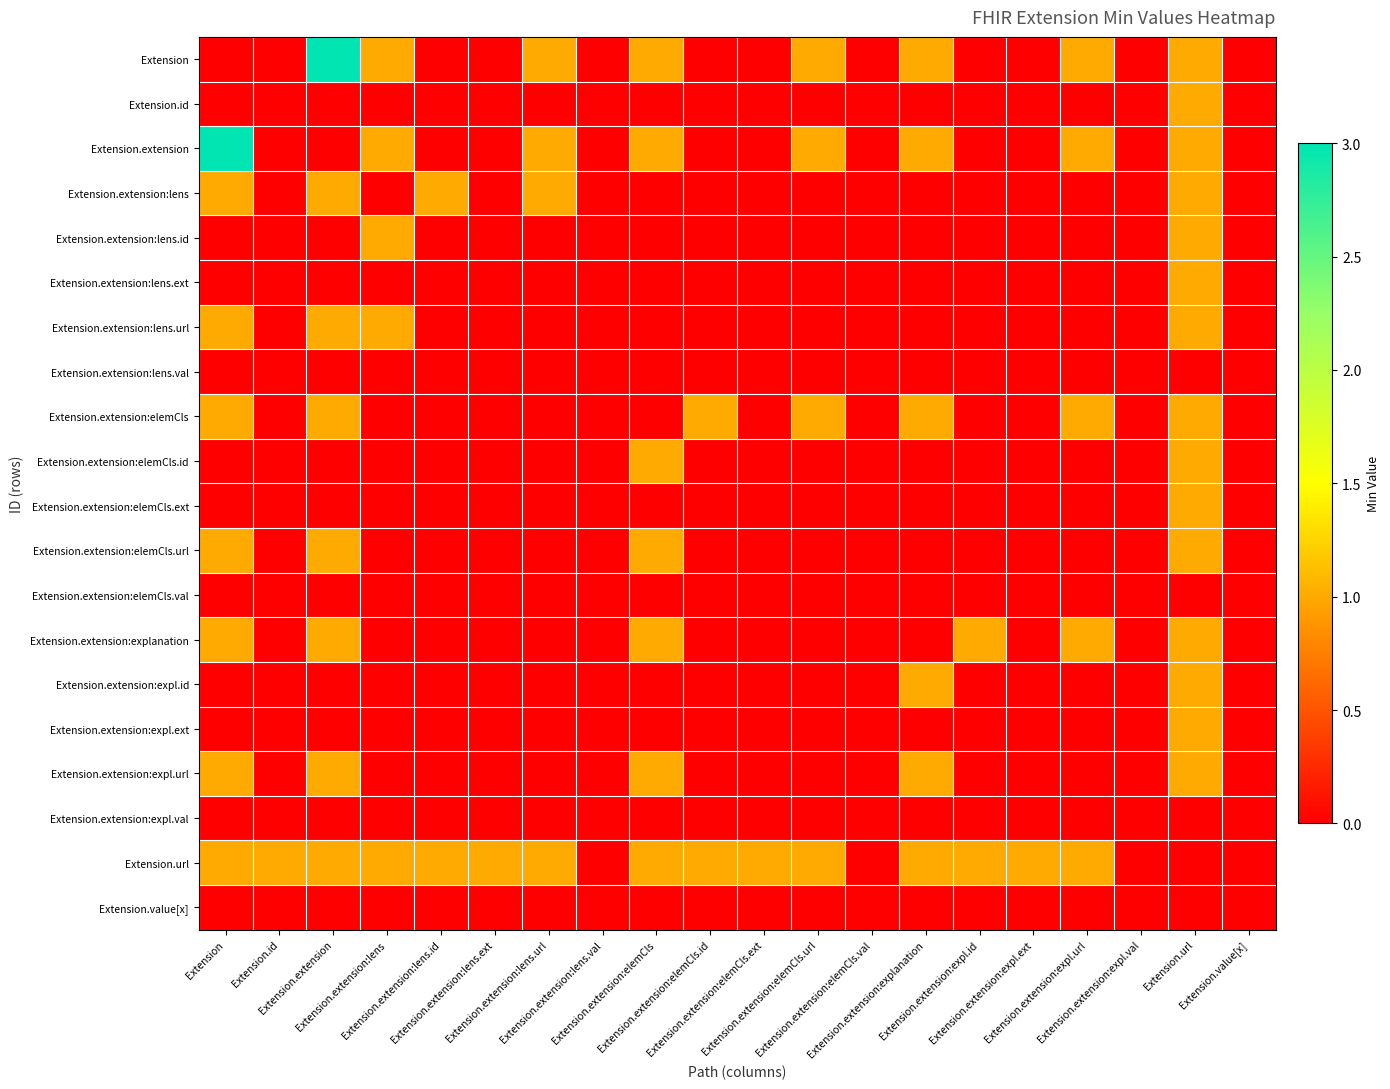

Reading left to right, what are all the values shown in this chart?

Extension: Extension=0	Extension.id=0	Extension.extension=3	Extension.extension:lens=1	Extension.extension:lens.id=0	Extension.extension:lens.ext=0	Extension.extension:lens.url=1	Extension.extension:lens.val=0	Extension.extension:elemCls=1	Extension.extension:elemCls.id=0	Extension.extension:elemCls.ext=0	Extension.extension:elemCls.url=1	Extension.extension:elemCls.val=0	Extension.extension:explanation=1	Extension.extension:expl.id=0	Extension.extension:expl.ext=0	Extension.extension:expl.url=1	Extension.extension:expl.val=0	Extension.url=1	Extension.value[x]=0
Extension.id: Extension=0	Extension.id=0	Extension.extension=0	Extension.extension:lens=0	Extension.extension:lens.id=0	Extension.extension:lens.ext=0	Extension.extension:lens.url=0	Extension.extension:lens.val=0	Extension.extension:elemCls=0	Extension.extension:elemCls.id=0	Extension.extension:elemCls.ext=0	Extension.extension:elemCls.url=0	Extension.extension:elemCls.val=0	Extension.extension:explanation=0	Extension.extension:expl.id=0	Extension.extension:expl.ext=0	Extension.extension:expl.url=0	Extension.extension:expl.val=0	Extension.url=1	Extension.value[x]=0
Extension.extension: Extension=3	Extension.id=0	Extension.extension=0	Extension.extension:lens=1	Extension.extension:lens.id=0	Extension.extension:lens.ext=0	Extension.extension:lens.url=1	Extension.extension:lens.val=0	Extension.extension:elemCls=1	Extension.extension:elemCls.id=0	Extension.extension:elemCls.ext=0	Extension.extension:elemCls.url=1	Extension.extension:elemCls.val=0	Extension.extension:explanation=1	Extension.extension:expl.id=0	Extension.extension:expl.ext=0	Extension.extension:expl.url=1	Extension.extension:expl.val=0	Extension.url=1	Extension.value[x]=0
Extension.extension:lens: Extension=1	Extension.id=0	Extension.extension=1	Extension.extension:lens=0	Extension.extension:lens.id=1	Extension.extension:lens.ext=0	Extension.extension:lens.url=1	Extension.extension:lens.val=0	Extension.extension:elemCls=0	Extension.extension:elemCls.id=0	Extension.extension:elemCls.ext=0	Extension.extension:elemCls.url=0	Extension.extension:elemCls.val=0	Extension.extension:explanation=0	Extension.extension:expl.id=0	Extension.extension:expl.ext=0	Extension.extension:expl.url=0	Extension.extension:expl.val=0	Extension.url=1	Extension.value[x]=0
Extension.extension:lens.id: Extension=0	Extension.id=0	Extension.extension=0	Extension.extension:lens=1	Extension.extension:lens.id=0	Extension.extension:lens.ext=0	Extension.extension:lens.url=0	Extension.extension:lens.val=0	Extension.extension:elemCls=0	Extension.extension:elemCls.id=0	Extension.extension:elemCls.ext=0	Extension.extension:elemCls.url=0	Extension.extension:elemCls.val=0	Extension.extension:explanation=0	Extension.extension:expl.id=0	Extension.extension:expl.ext=0	Extension.extension:expl.url=0	Extension.extension:expl.val=0	Extension.url=1	Extension.value[x]=0
Extension.extension:lens.ext: Extension=0	Extension.id=0	Extension.extension=0	Extension.extension:lens=0	Extension.extension:lens.id=0	Extension.extension:lens.ext=0	Extension.extension:lens.url=0	Extension.extension:lens.val=0	Extension.extension:elemCls=0	Extension.extension:elemCls.id=0	Extension.extension:elemCls.ext=0	Extension.extension:elemCls.url=0	Extension.extension:elemCls.val=0	Extension.extension:explanation=0	Extension.extension:expl.id=0	Extension.extension:expl.ext=0	Extension.extension:expl.url=0	Extension.extension:expl.val=0	Extension.url=1	Extension.value[x]=0
Extension.extension:lens.url: Extension=1	Extension.id=0	Extension.extension=1	Extension.extension:lens=1	Extension.extension:lens.id=0	Extension.extension:lens.ext=0	Extension.extension:lens.url=0	Extension.extension:lens.val=0	Extension.extension:elemCls=0	Extension.extension:elemCls.id=0	Extension.extension:elemCls.ext=0	Extension.extension:elemCls.url=0	Extension.extension:elemCls.val=0	Extension.extension:explanation=0	Extension.extension:expl.id=0	Extension.extension:expl.ext=0	Extension.extension:expl.url=0	Extension.extension:expl.val=0	Extension.url=1	Extension.value[x]=0
Extension.extension:lens.val: Extension=0	Extension.id=0	Extension.extension=0	Extension.extension:lens=0	Extension.extension:lens.id=0	Extension.extension:lens.ext=0	Extension.extension:lens.url=0	Extension.extension:lens.val=0	Extension.extension:elemCls=0	Extension.extension:elemCls.id=0	Extension.extension:elemCls.ext=0	Extension.extension:elemCls.url=0	Extension.extension:elemCls.val=0	Extension.extension:explanation=0	Extension.extension:expl.id=0	Extension.extension:expl.ext=0	Extension.extension:expl.url=0	Extension.extension:expl.val=0	Extension.url=0	Extension.value[x]=0
Extension.extension:elemCls: Extension=1	Extension.id=0	Extension.extension=1	Extension.extension:lens=0	Extension.extension:lens.id=0	Extension.extension:lens.ext=0	Extension.extension:lens.url=0	Extension.extension:lens.val=0	Extension.extension:elemCls=0	Extension.extension:elemCls.id=1	Extension.extension:elemCls.ext=0	Extension.extension:elemCls.url=1	Extension.extension:elemCls.val=0	Extension.extension:explanation=1	Extension.extension:expl.id=0	Extension.extension:expl.ext=0	Extension.extension:expl.url=1	Extension.extension:expl.val=0	Extension.url=1	Extension.value[x]=0
Extension.extension:elemCls.id: Extension=0	Extension.id=0	Extension.extension=0	Extension.extension:lens=0	Extension.extension:lens.id=0	Extension.extension:lens.ext=0	Extension.extension:lens.url=0	Extension.extension:lens.val=0	Extension.extension:elemCls=1	Extension.extension:elemCls.id=0	Extension.extension:elemCls.ext=0	Extension.extension:elemCls.url=0	Extension.extension:elemCls.val=0	Extension.extension:explanation=0	Extension.extension:expl.id=0	Extension.extension:expl.ext=0	Extension.extension:expl.url=0	Extension.extension:expl.val=0	Extension.url=1	Extension.value[x]=0
Extension.extension:elemCls.ext: Extension=0	Extension.id=0	Extension.extension=0	Extension.extension:lens=0	Extension.extension:lens.id=0	Extension.extension:lens.ext=0	Extension.extension:lens.url=0	Extension.extension:lens.val=0	Extension.extension:elemCls=0	Extension.extension:elemCls.id=0	Extension.extension:elemCls.ext=0	Extension.extension:elemCls.url=0	Extension.extension:elemCls.val=0	Extension.extension:explanation=0	Extension.extension:expl.id=0	Extension.extension:expl.ext=0	Extension.extension:expl.url=0	Extension.extension:expl.val=0	Extension.url=1	Extension.value[x]=0
Extension.extension:elemCls.url: Extension=1	Extension.id=0	Extension.extension=1	Extension.extension:lens=0	Extension.extension:lens.id=0	Extension.extension:lens.ext=0	Extension.extension:lens.url=0	Extension.extension:lens.val=0	Extension.extension:elemCls=1	Extension.extension:elemCls.id=0	Extension.extension:elemCls.ext=0	Extension.extension:elemCls.url=0	Extension.extension:elemCls.val=0	Extension.extension:explanation=0	Extension.extension:expl.id=0	Extension.extension:expl.ext=0	Extension.extension:expl.url=0	Extension.extension:expl.val=0	Extension.url=1	Extension.value[x]=0
Extension.extension:elemCls.val: Extension=0	Extension.id=0	Extension.extension=0	Extension.extension:lens=0	Extension.extension:lens.id=0	Extension.extension:lens.ext=0	Extension.extension:lens.url=0	Extension.extension:lens.val=0	Extension.extension:elemCls=0	Extension.extension:elemCls.id=0	Extension.extension:elemCls.ext=0	Extension.extension:elemCls.url=0	Extension.extension:elemCls.val=0	Extension.extension:explanation=0	Extension.extension:expl.id=0	Extension.extension:expl.ext=0	Extension.extension:expl.url=0	Extension.extension:expl.val=0	Extension.url=0	Extension.value[x]=0
Extension.extension:explanation: Extension=1	Extension.id=0	Extension.extension=1	Extension.extension:lens=0	Extension.extension:lens.id=0	Extension.extension:lens.ext=0	Extension.extension:lens.url=0	Extension.extension:lens.val=0	Extension.extension:elemCls=1	Extension.extension:elemCls.id=0	Extension.extension:elemCls.ext=0	Extension.extension:elemCls.url=0	Extension.extension:elemCls.val=0	Extension.extension:explanation=0	Extension.extension:expl.id=1	Extension.extension:expl.ext=0	Extension.extension:expl.url=1	Extension.extension:expl.val=0	Extension.url=1	Extension.value[x]=0
Extension.extension:expl.id: Extension=0	Extension.id=0	Extension.extension=0	Extension.extension:lens=0	Extension.extension:lens.id=0	Extension.extension:lens.ext=0	Extension.extension:lens.url=0	Extension.extension:lens.val=0	Extension.extension:elemCls=0	Extension.extension:elemCls.id=0	Extension.extension:elemCls.ext=0	Extension.extension:elemCls.url=0	Extension.extension:elemCls.val=0	Extension.extension:explanation=1	Extension.extension:expl.id=0	Extension.extension:expl.ext=0	Extension.extension:expl.url=0	Extension.extension:expl.val=0	Extension.url=1	Extension.value[x]=0
Extension.extension:expl.ext: Extension=0	Extension.id=0	Extension.extension=0	Extension.extension:lens=0	Extension.extension:lens.id=0	Extension.extension:lens.ext=0	Extension.extension:lens.url=0	Extension.extension:lens.val=0	Extension.extension:elemCls=0	Extension.extension:elemCls.id=0	Extension.extension:elemCls.ext=0	Extension.extension:elemCls.url=0	Extension.extension:elemCls.val=0	Extension.extension:explanation=0	Extension.extension:expl.id=0	Extension.extension:expl.ext=0	Extension.extension:expl.url=0	Extension.extension:expl.val=0	Extension.url=1	Extension.value[x]=0
Extension.extension:expl.url: Extension=1	Extension.id=0	Extension.extension=1	Extension.extension:lens=0	Extension.extension:lens.id=0	Extension.extension:lens.ext=0	Extension.extension:lens.url=0	Extension.extension:lens.val=0	Extension.extension:elemCls=1	Extension.extension:elemCls.id=0	Extension.extension:elemCls.ext=0	Extension.extension:elemCls.url=0	Extension.extension:elemCls.val=0	Extension.extension:explanation=1	Extension.extension:expl.id=0	Extension.extension:expl.ext=0	Extension.extension:expl.url=0	Extension.extension:expl.val=0	Extension.url=1	Extension.value[x]=0
Extension.extension:expl.val: Extension=0	Extension.id=0	Extension.extension=0	Extension.extension:lens=0	Extension.extension:lens.id=0	Extension.extension:lens.ext=0	Extension.extension:lens.url=0	Extension.extension:lens.val=0	Extension.extension:elemCls=0	Extension.extension:elemCls.id=0	Extension.extension:elemCls.ext=0	Extension.extension:elemCls.url=0	Extension.extension:elemCls.val=0	Extension.extension:explanation=0	Extension.extension:expl.id=0	Extension.extension:expl.ext=0	Extension.extension:expl.url=0	Extension.extension:expl.val=0	Extension.url=0	Extension.value[x]=0
Extension.url: Extension=1	Extension.id=1	Extension.extension=1	Extension.extension:lens=1	Extension.extension:lens.id=1	Extension.extension:lens.ext=1	Extension.extension:lens.url=1	Extension.extension:lens.val=0	Extension.extension:elemCls=1	Extension.extension:elemCls.id=1	Extension.extension:elemCls.ext=1	Extension.extension:elemCls.url=1	Extension.extension:elemCls.val=0	Extension.extension:explanation=1	Extension.extension:expl.id=1	Extension.extension:expl.ext=1	Extension.extension:expl.url=1	Extension.extension:expl.val=0	Extension.url=0	Extension.value[x]=0
Extension.value[x]: Extension=0	Extension.id=0	Extension.extension=0	Extension.extension:lens=0	Extension.extension:lens.id=0	Extension.extension:lens.ext=0	Extension.extension:lens.url=0	Extension.extension:lens.val=0	Extension.extension:elemCls=0	Extension.extension:elemCls.id=0	Extension.extension:elemCls.ext=0	Extension.extension:elemCls.url=0	Extension.extension:elemCls.val=0	Extension.extension:explanation=0	Extension.extension:expl.id=0	Extension.extension:expl.ext=0	Extension.extension:expl.url=0	Extension.extension:expl.val=0	Extension.url=0	Extension.value[x]=0